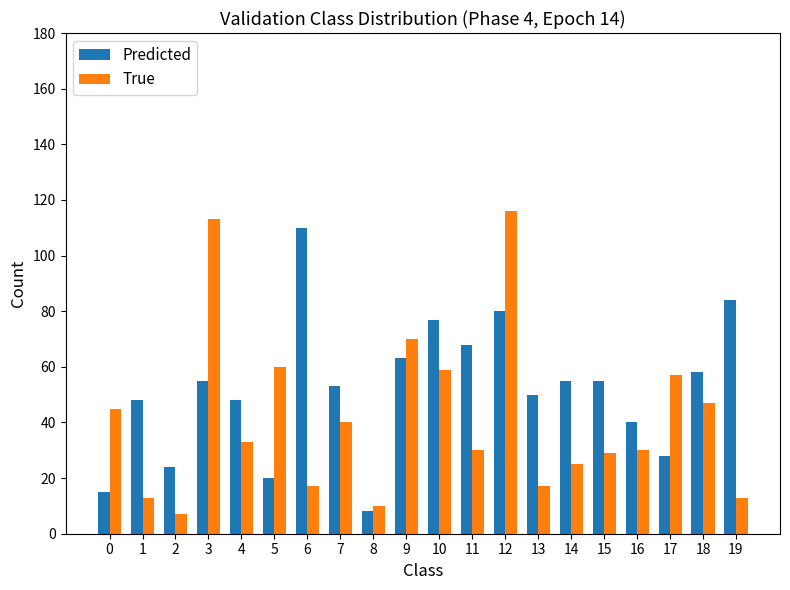

Reading left to right, extract all data points from this chart.

Predicted: 0=15	1=48	2=24	3=55	4=48	5=20	6=110	7=53	8=8	9=63	10=77	11=68	12=80	13=50	14=55	15=55	16=40	17=28	18=58	19=84
True: 0=45	1=13	2=7	3=113	4=33	5=60	6=17	7=40	8=10	9=70	10=59	11=30	12=116	13=17	14=25	15=29	16=30	17=57	18=47	19=13